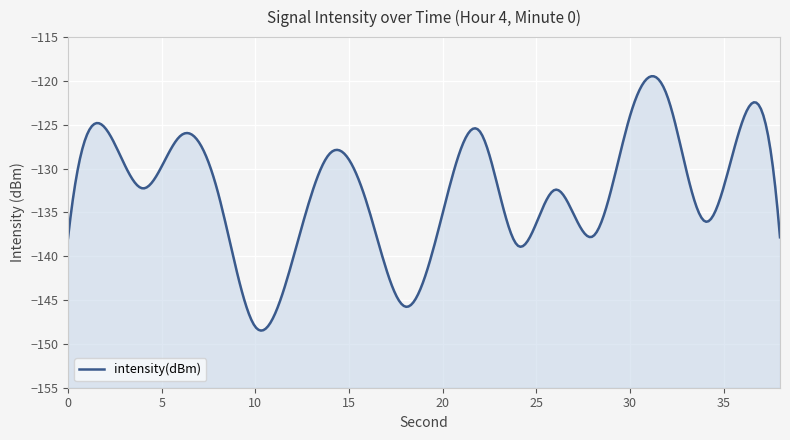

At which category does the data reach its first local valley?

4